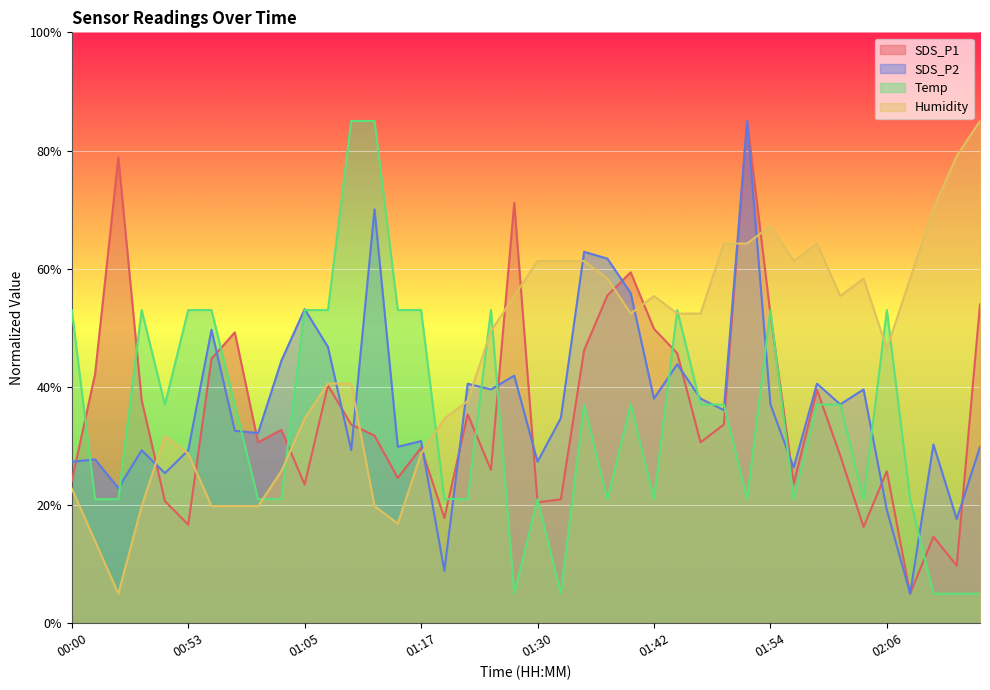

What are all the series names shown in the legend?

SDS_P1, SDS_P2, Temp, Humidity